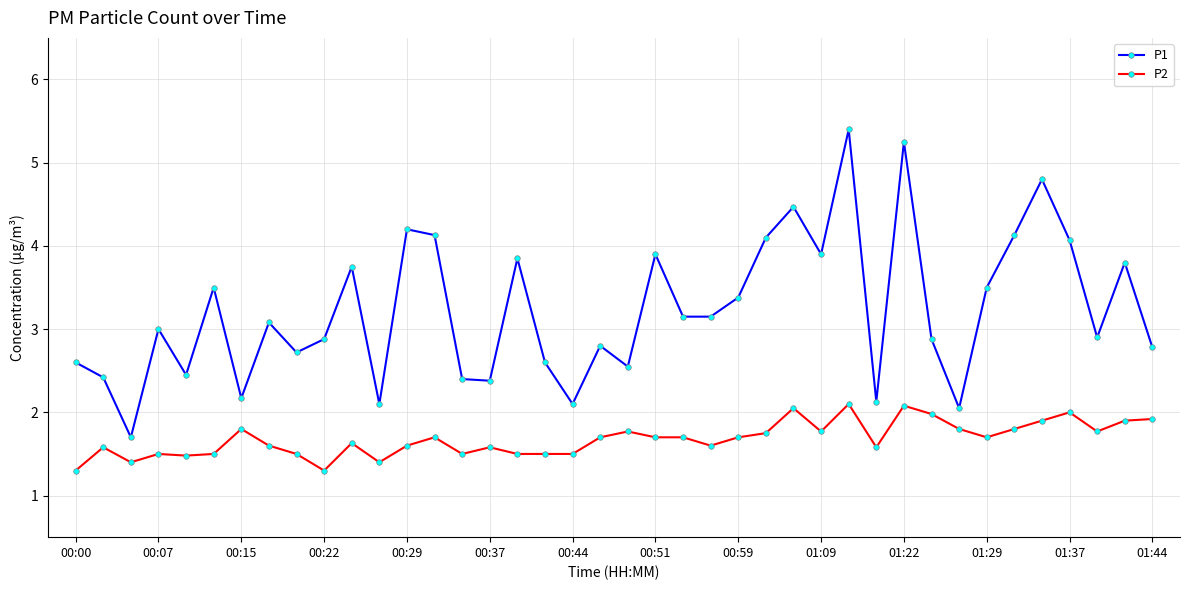

Which series has the widest spread of values?

P1